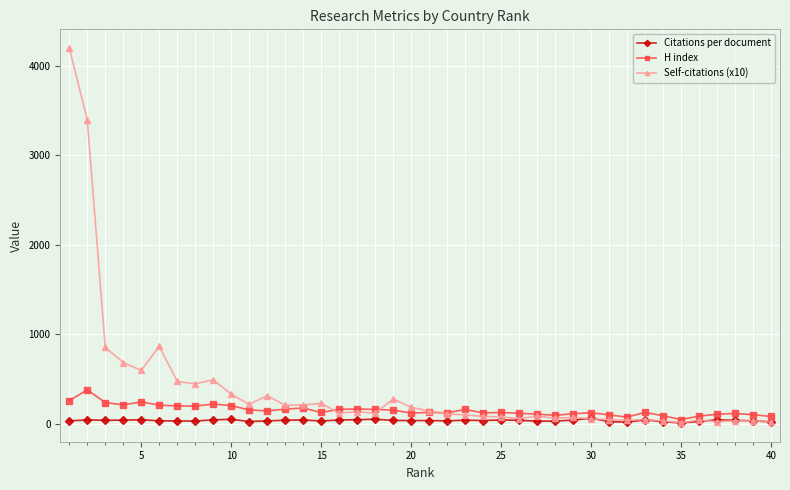

Rank the series by their maximum value, from lowest to highest.

Citations per document, H index, Self-citations (x10)